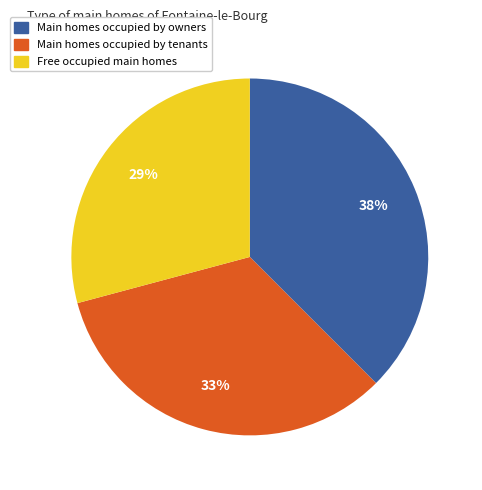

Is there any slice that represents more than half of the pie?

No